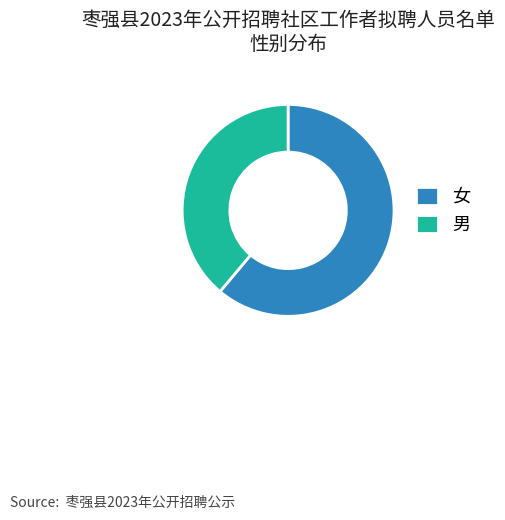

Is the sum of 男 and 女 greater than half?

Yes